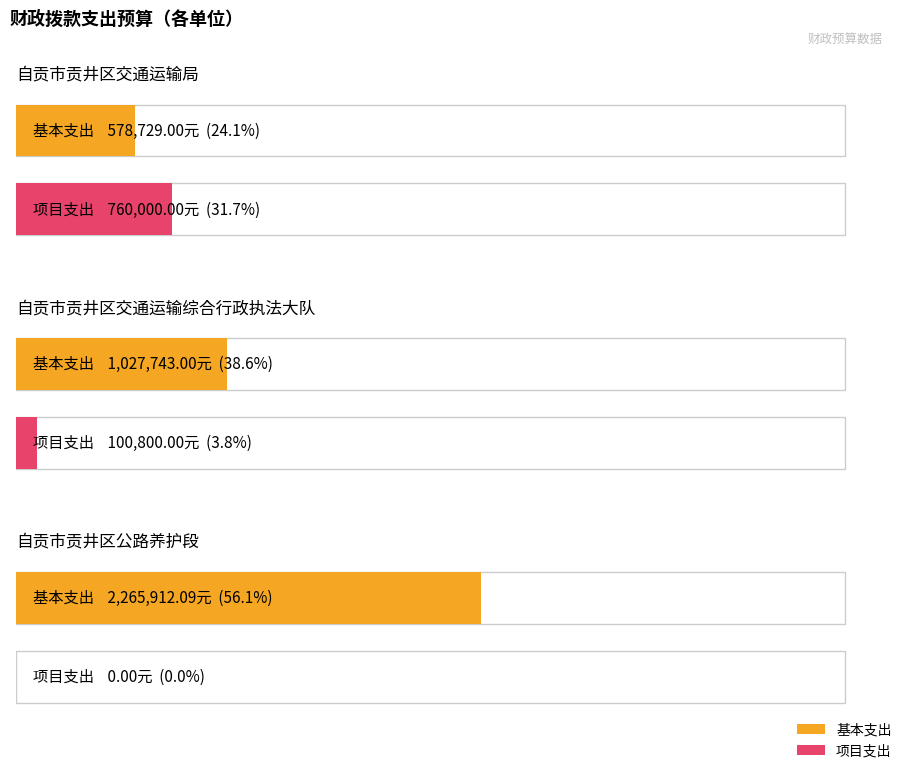

Which series has the largest total across all categories?

基本支出